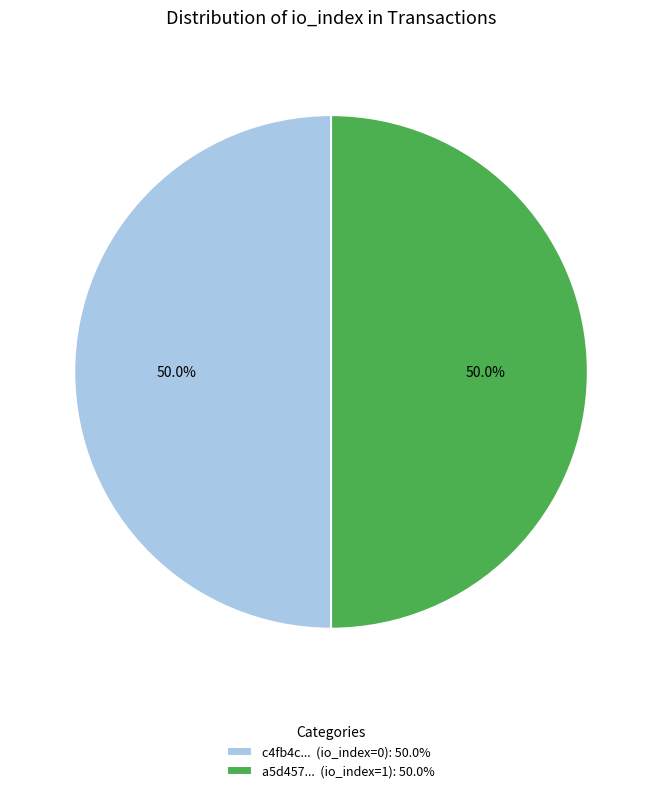

What percentage is NOT represented by c4fb4c... (io_index=0): 50.0%?

50.0%